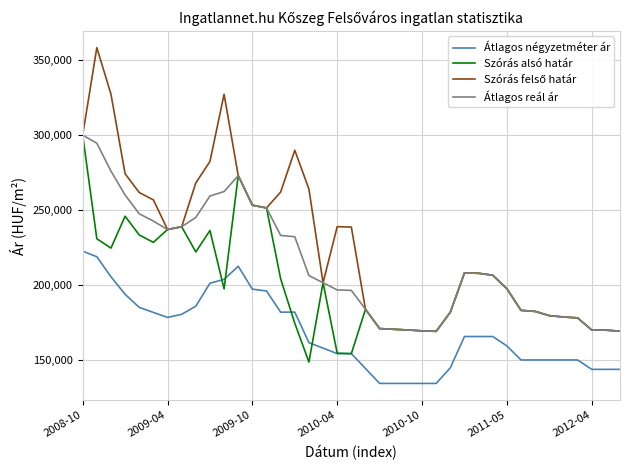

What is the maximum value shown in the chart?

358033